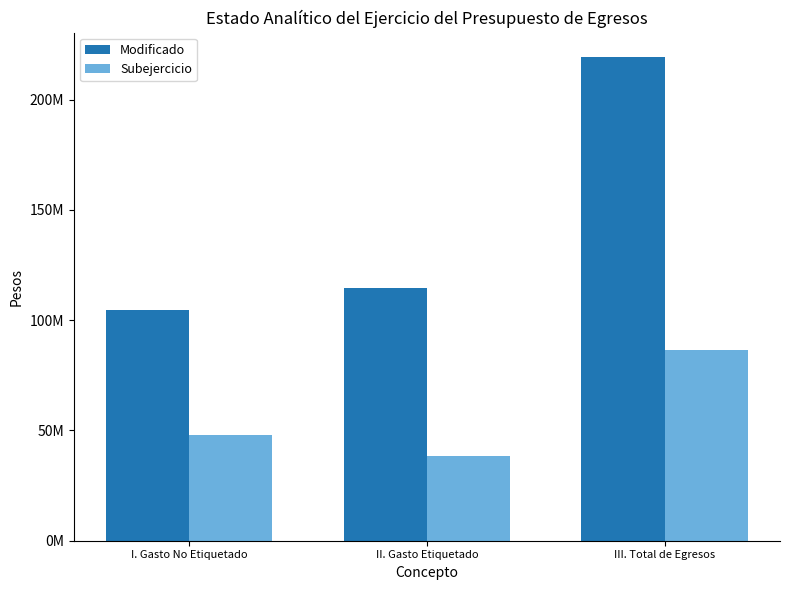

What is the label of the 3rd bar from the left?

III. Total de Egresos